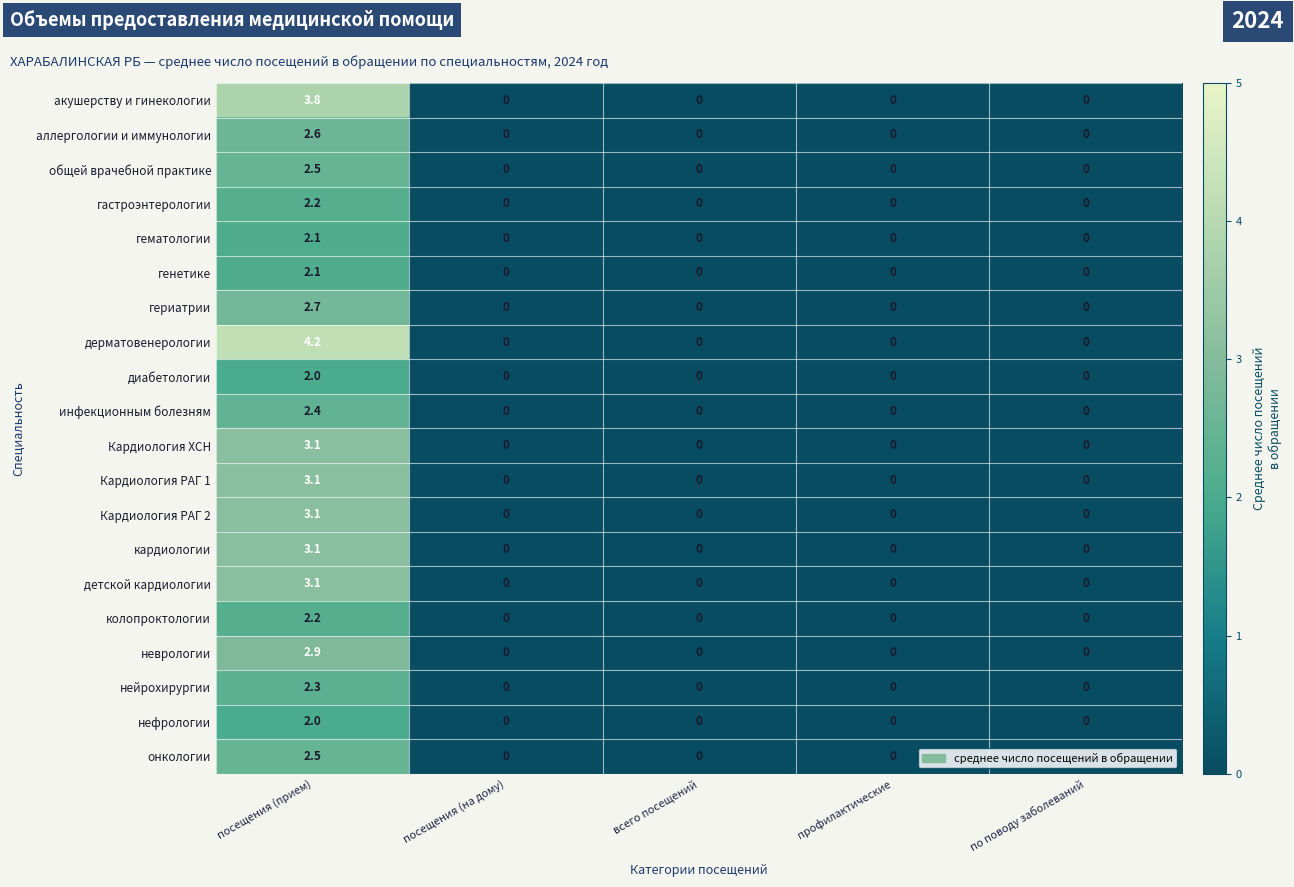

At which category is the sum across all series the highest?

посещения (прием)